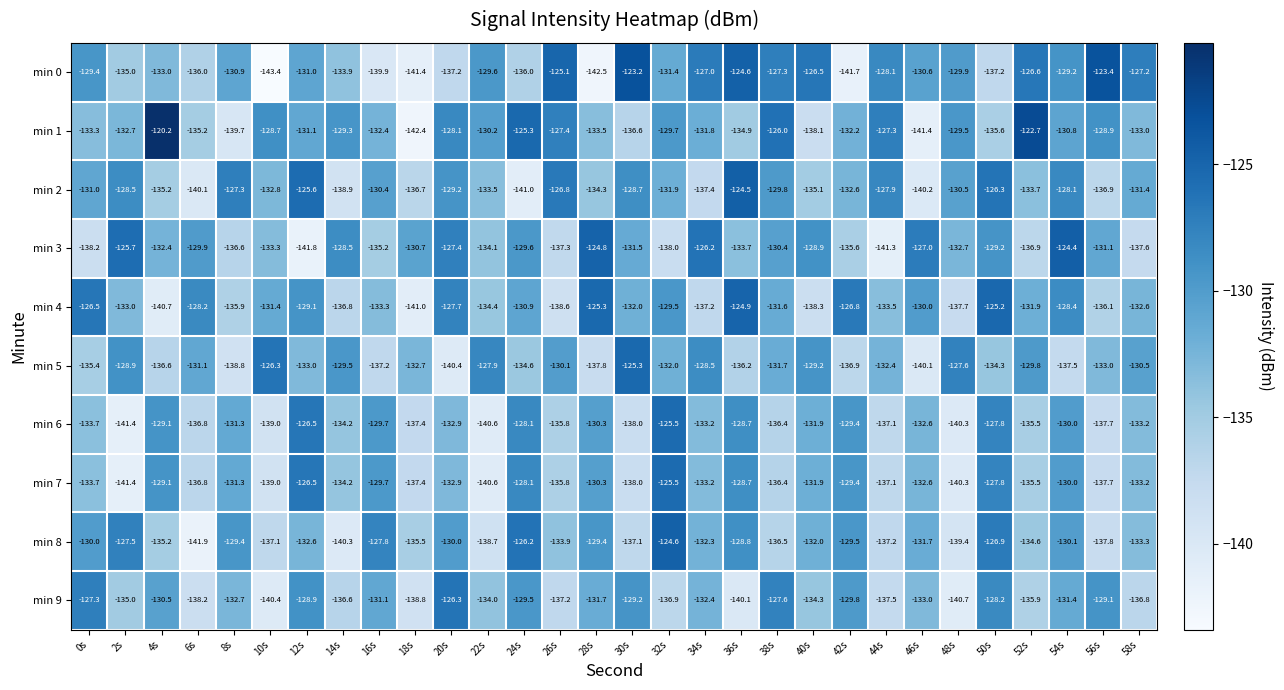

What is the difference between the highest and lowest values at 32s?

13.4